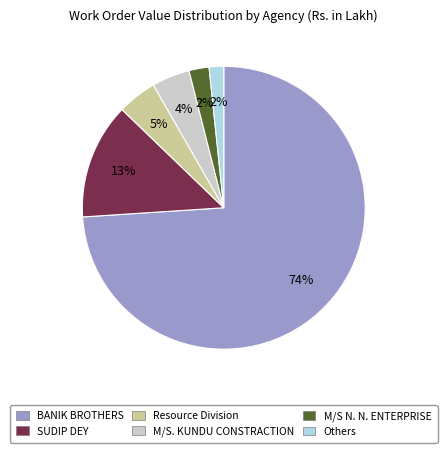

To the nearest percent, what is the average slice percentage?

17%